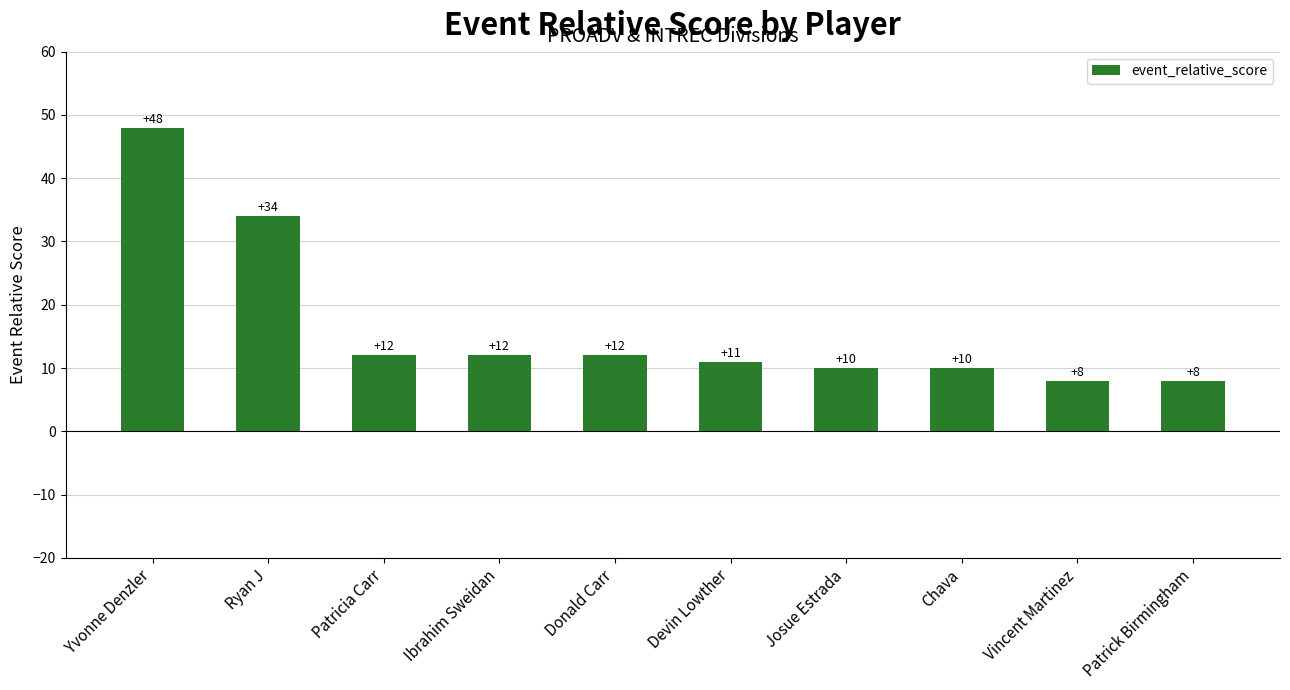

Read the value at Patrick Birmingham, to the nearest 5.

10